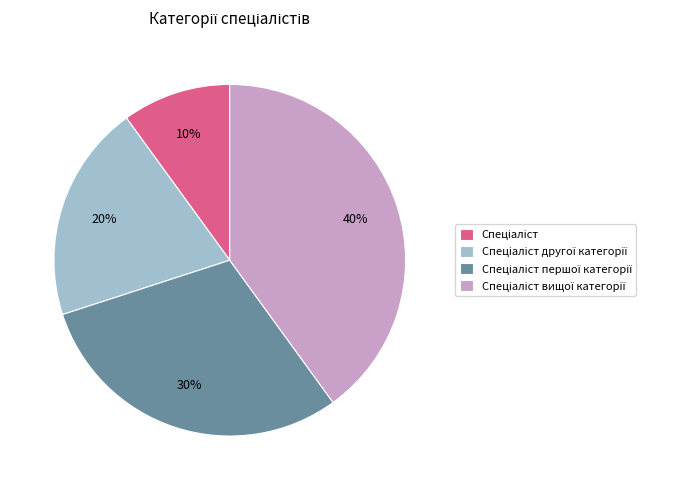

Is there a majority slice in this chart?

No